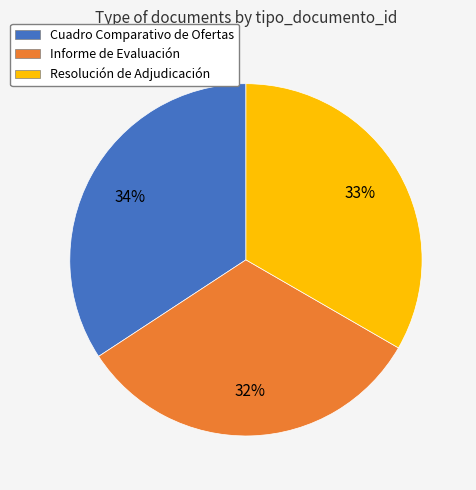

Between Resolución de Adjudicación and Cuadro Comparativo de Ofertas, which is larger?

Cuadro Comparativo de Ofertas